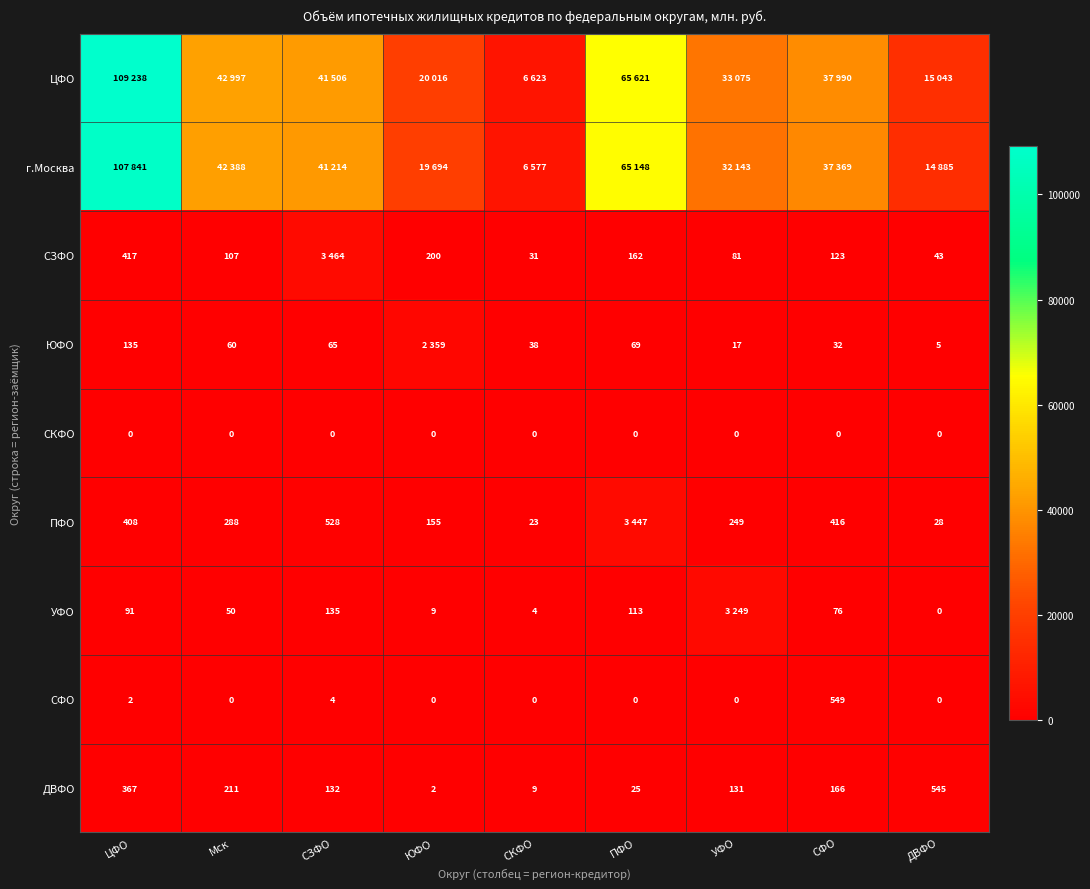

What is the average value of the СФО series?

62